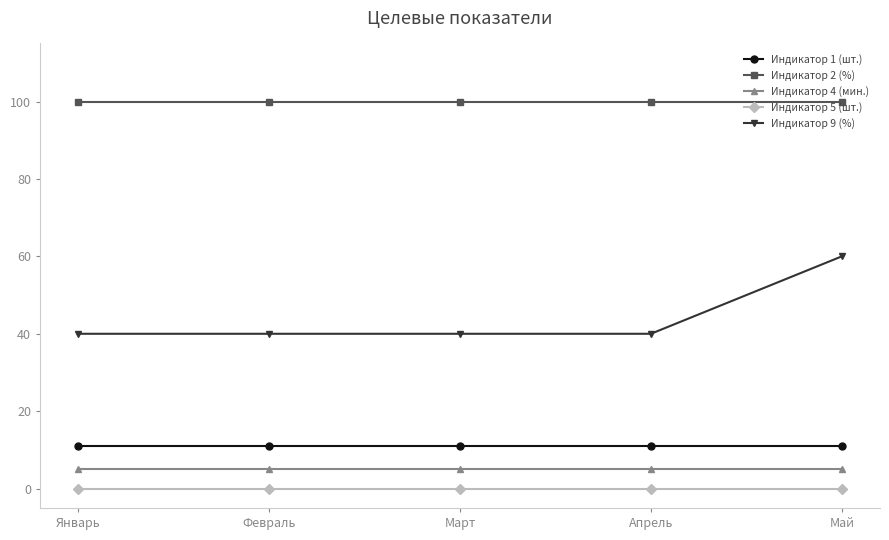

Reading left to right, extract all data points from this chart.

Индикатор 1 (шт.): Январь=11	Февраль=11	Март=11	Апрель=11	Май=11
Индикатор 2 (%): Январь=100	Февраль=100	Март=100	Апрель=100	Май=100
Индикатор 4 (мин.): Январь=5	Февраль=5	Март=5	Апрель=5	Май=5
Индикатор 5 (шт.): Январь=0	Февраль=0	Март=0	Апрель=0	Май=0
Индикатор 9 (%): Январь=40	Февраль=40	Март=40	Апрель=40	Май=60